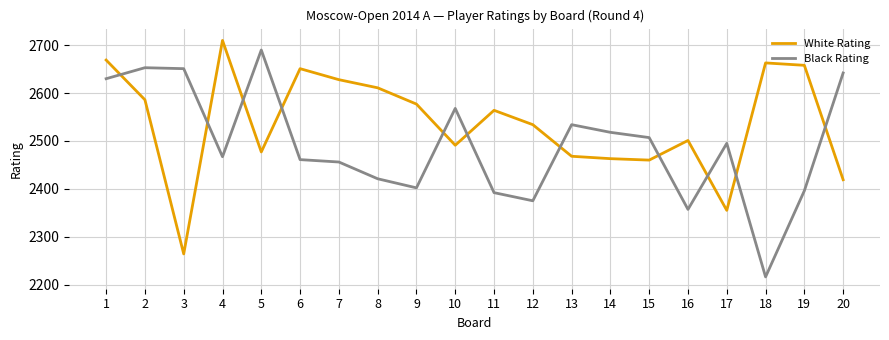

What value does the Black Rating series have at 1?

2630